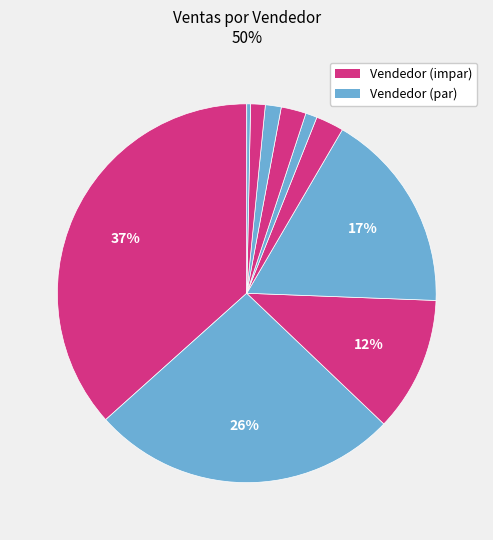

How many segments does this pie chart have?

10